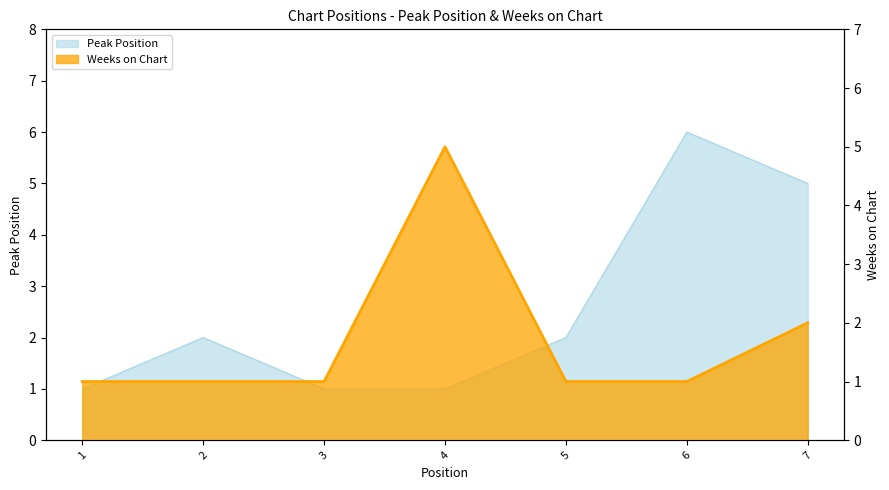

Reading left to right, what are all the values shown in this chart?

Peak Position: 1=1	2=2	3=1	4=1	5=2	6=6	7=5
Weeks on Chart: 1=1	2=1	3=1	4=5	5=1	6=1	7=2